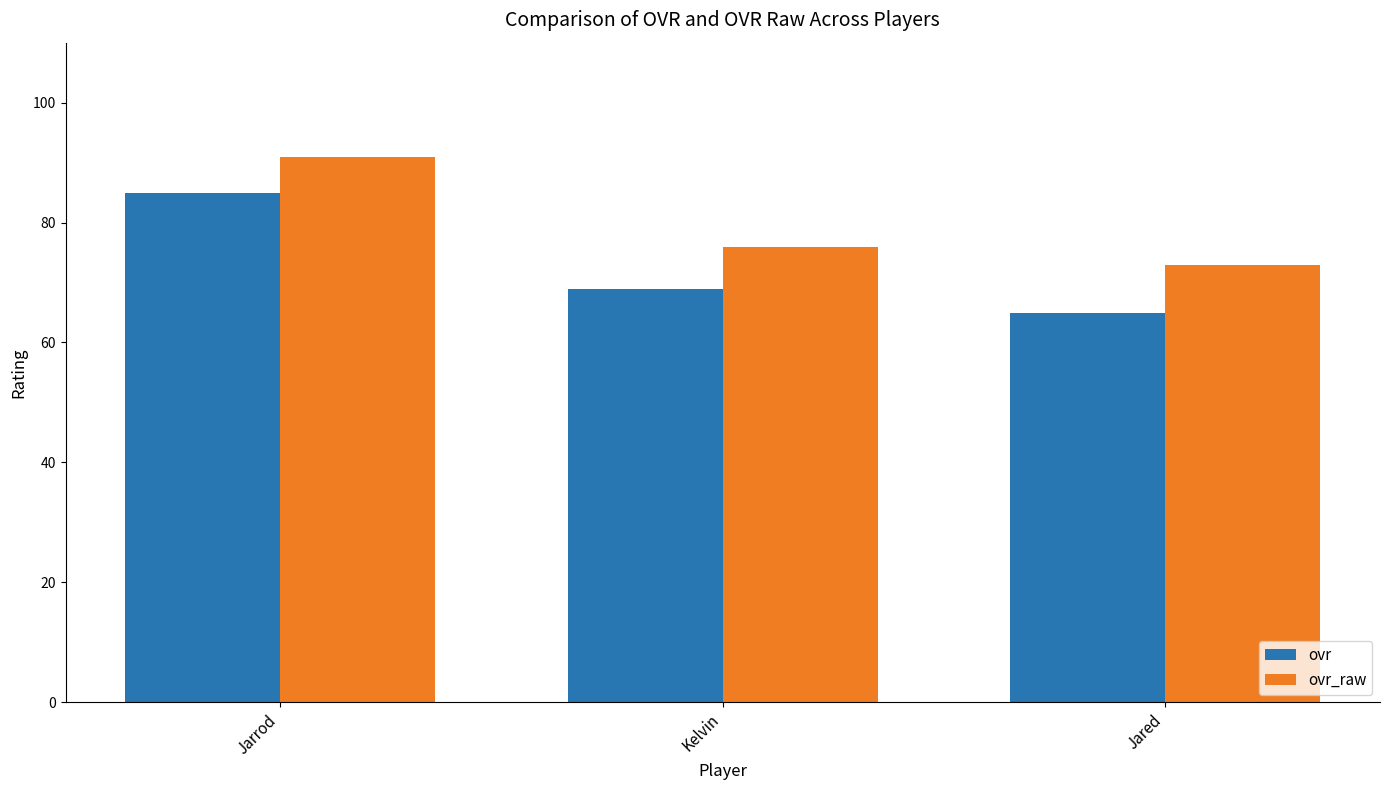

At which label does ovr_raw first exceed 76?

Jarrod